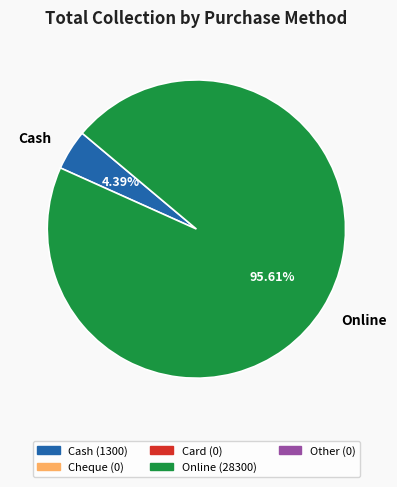

Which slice is the largest?

Online